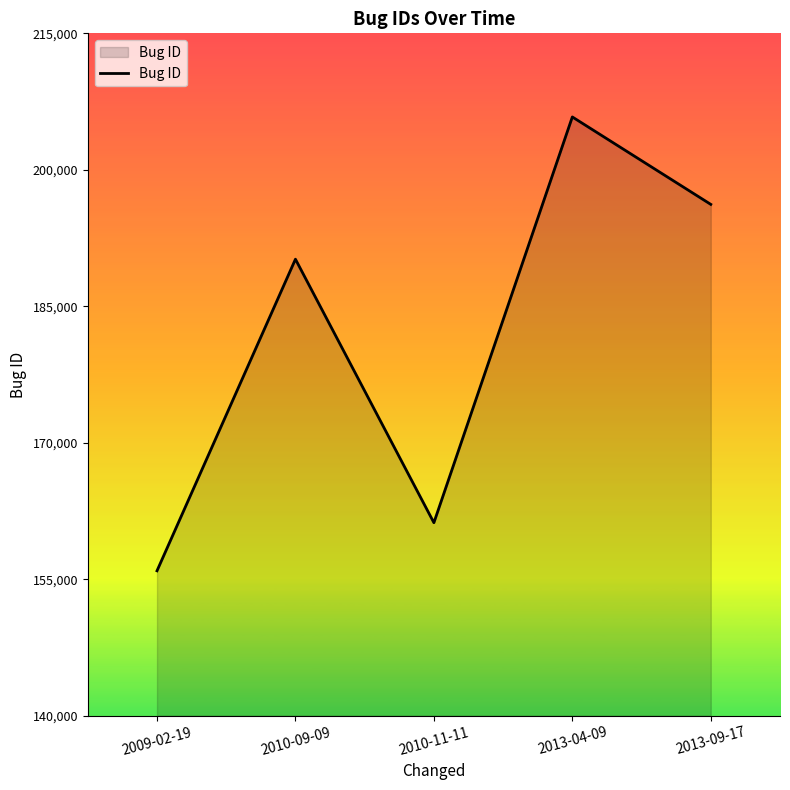

The value at 2010-09-09 is 190176. True or false?

True